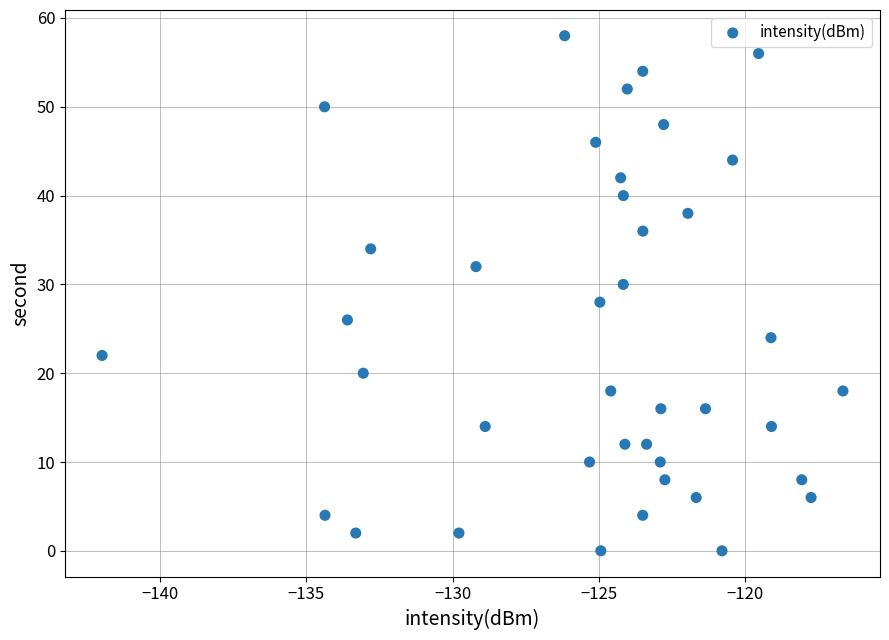

What is the range of Y values (max minus min)?

58